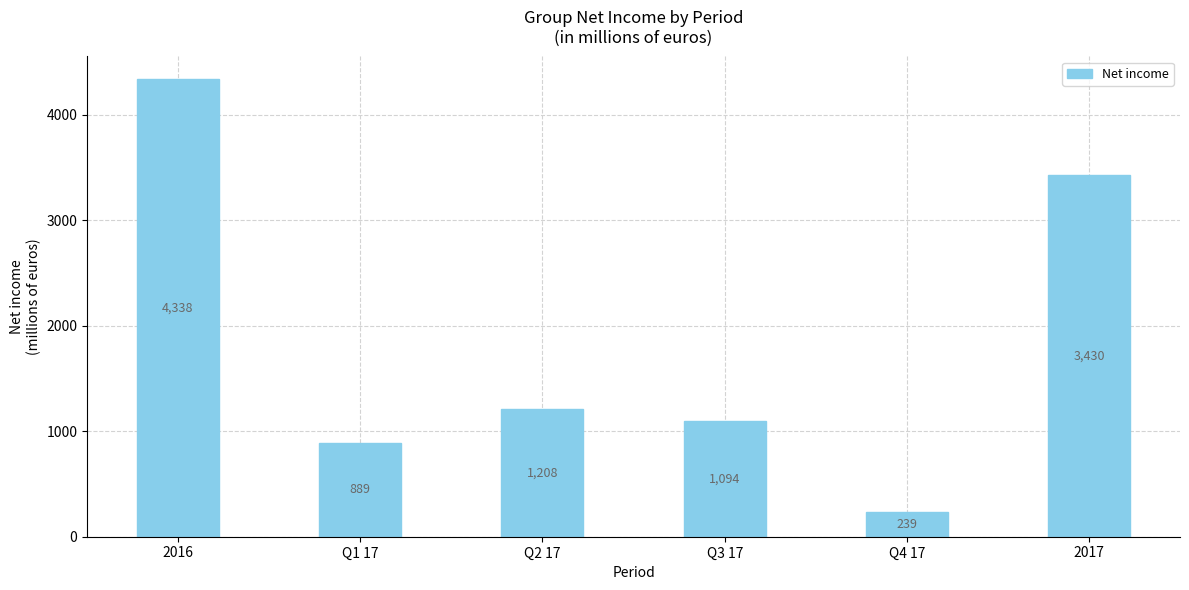

What is the difference between the values at 2016 and Q2 17?

3130